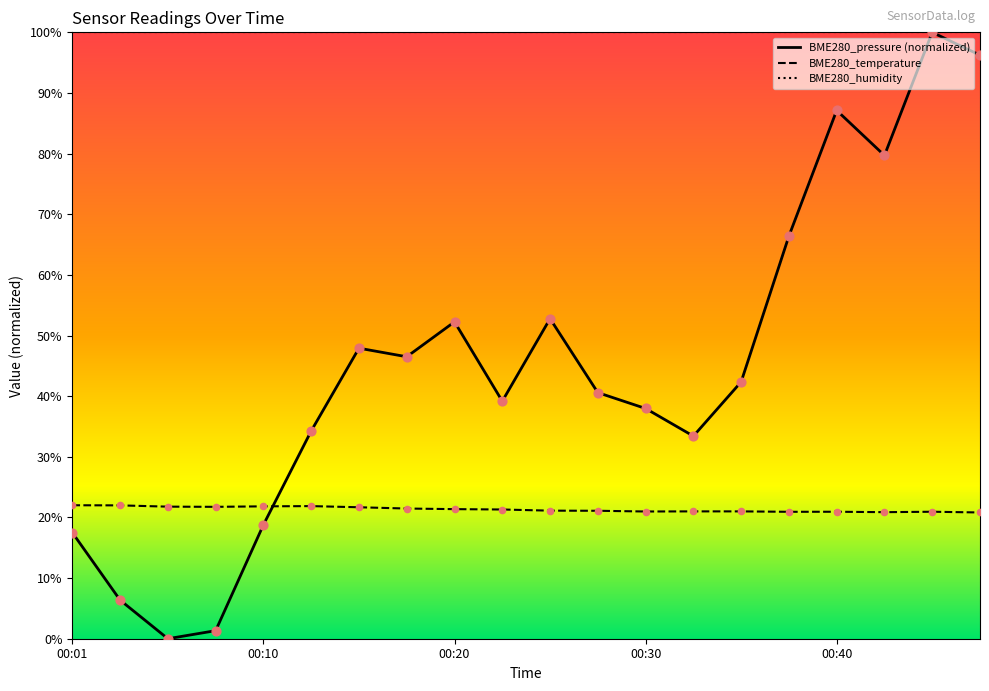

Which series reaches the minimum Y coordinate?

BME280_pressure